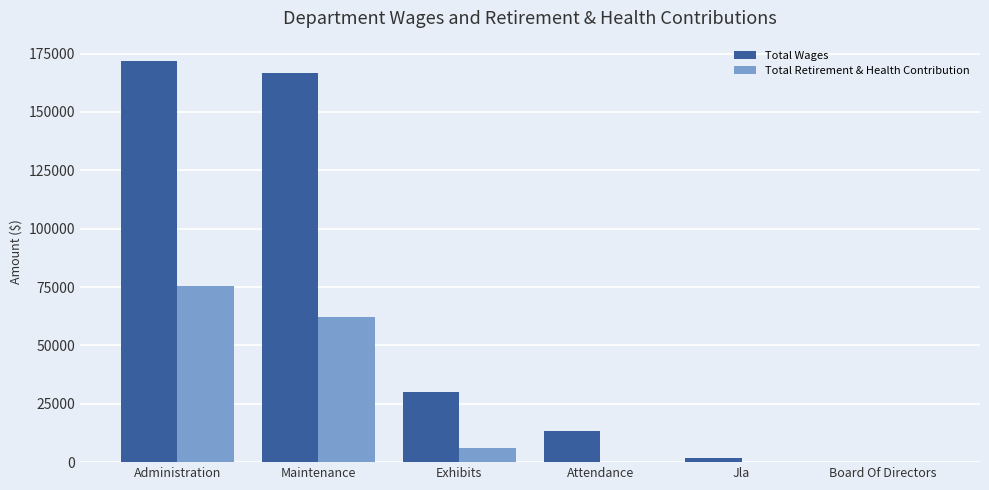

What is the sum of all Total Retirement & Health Contribution values?

143394